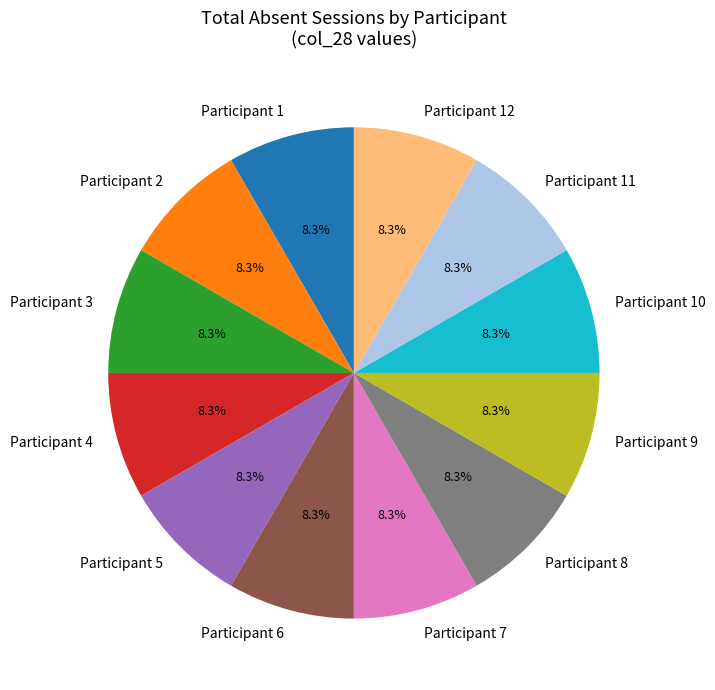

Is there any slice that represents more than half of the pie?

No